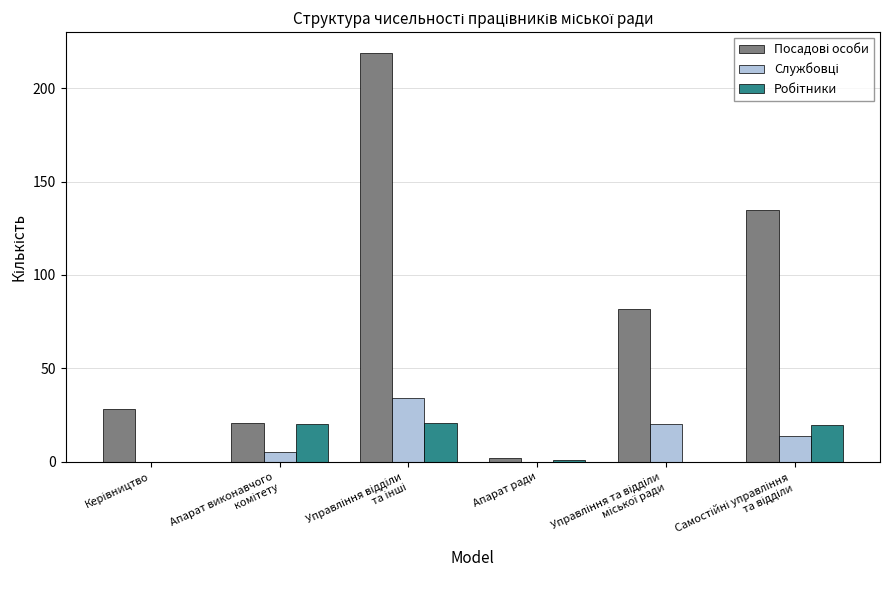

Which series changed the most between Апарат виконавчого
комітету and Самостійні управління
та відділи?

Посадові особи